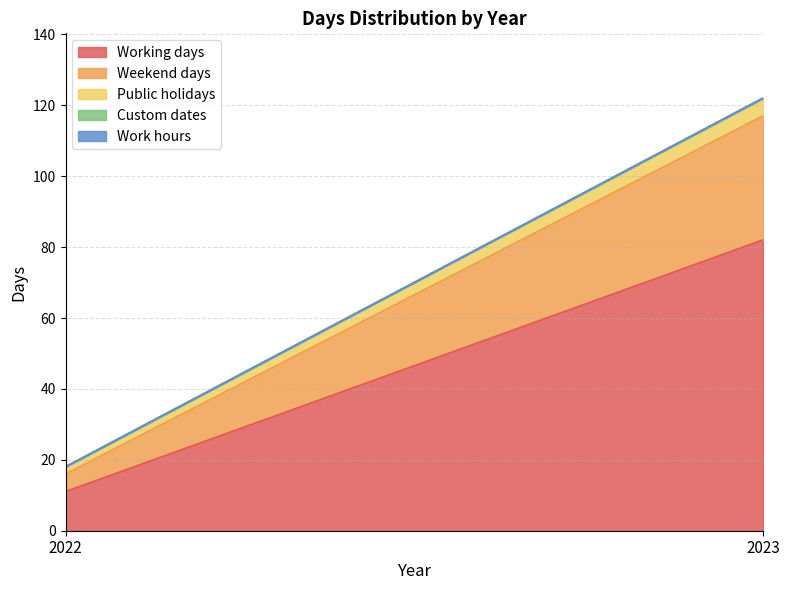

Is the value of Work hours at 2022 greater than the value of Working days at 2023?

No